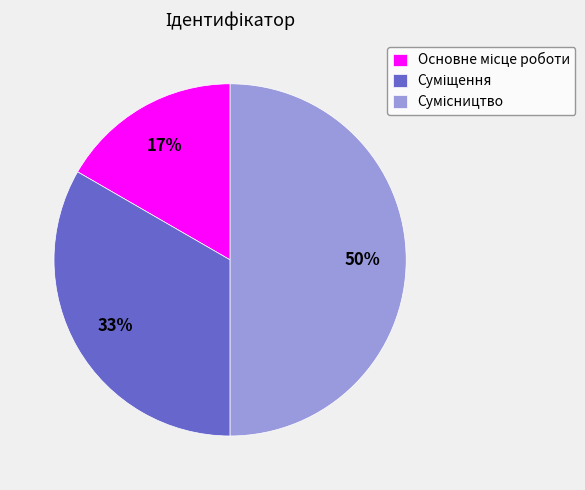

To the nearest percent, what is the difference between the largest and smallest slice percentages?

33%